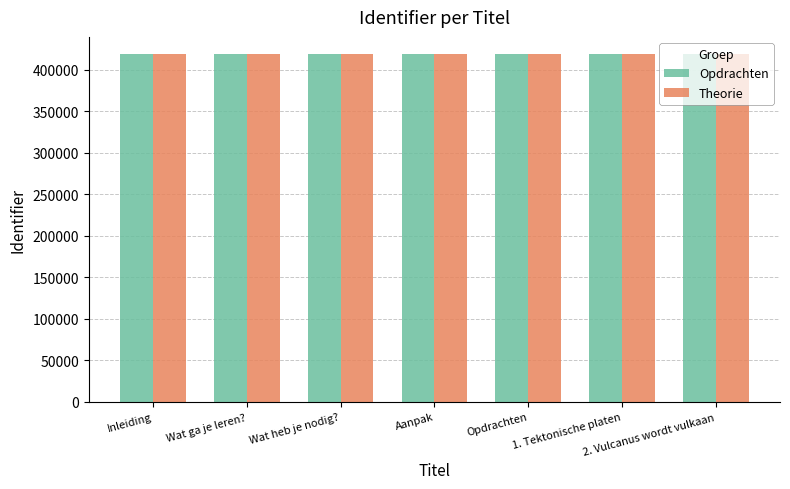

What is the smallest value displayed?

418710